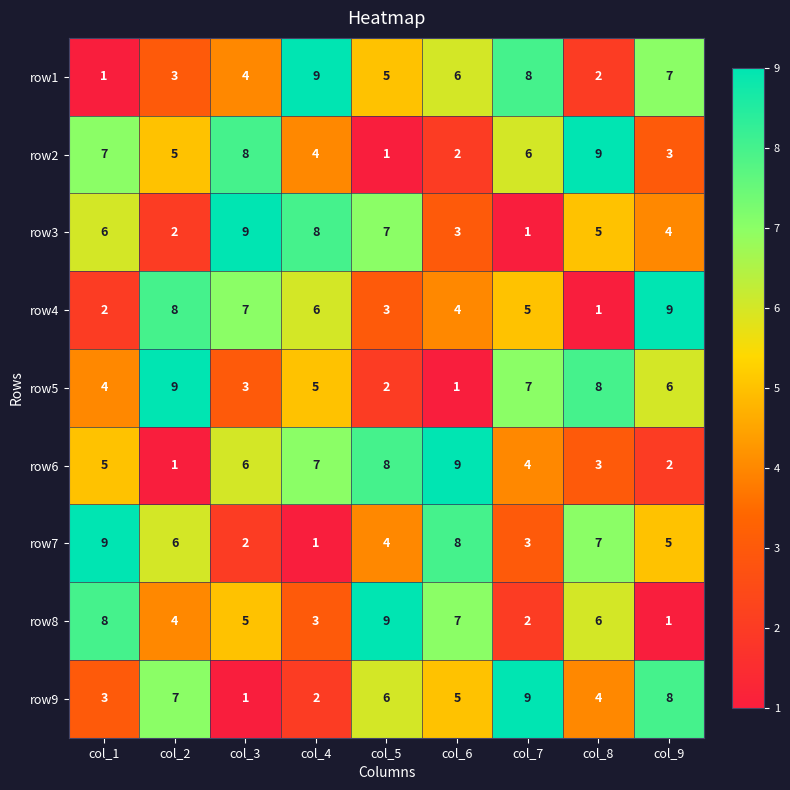

Is the value of row9 at col_6 greater than the value of row7 at col_1?

No